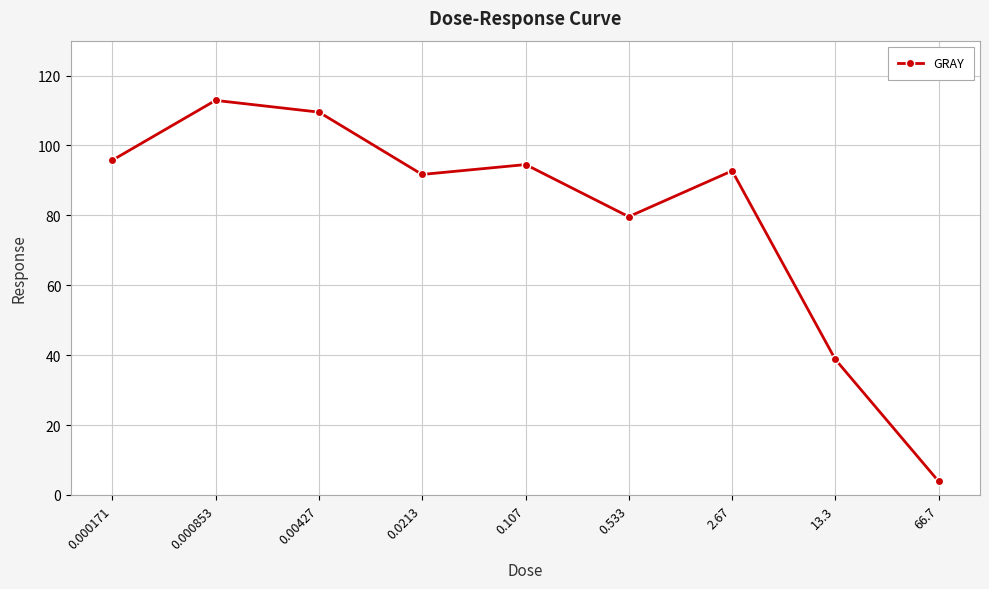

Is it true that the value at 0.000171 is 151.1?

False